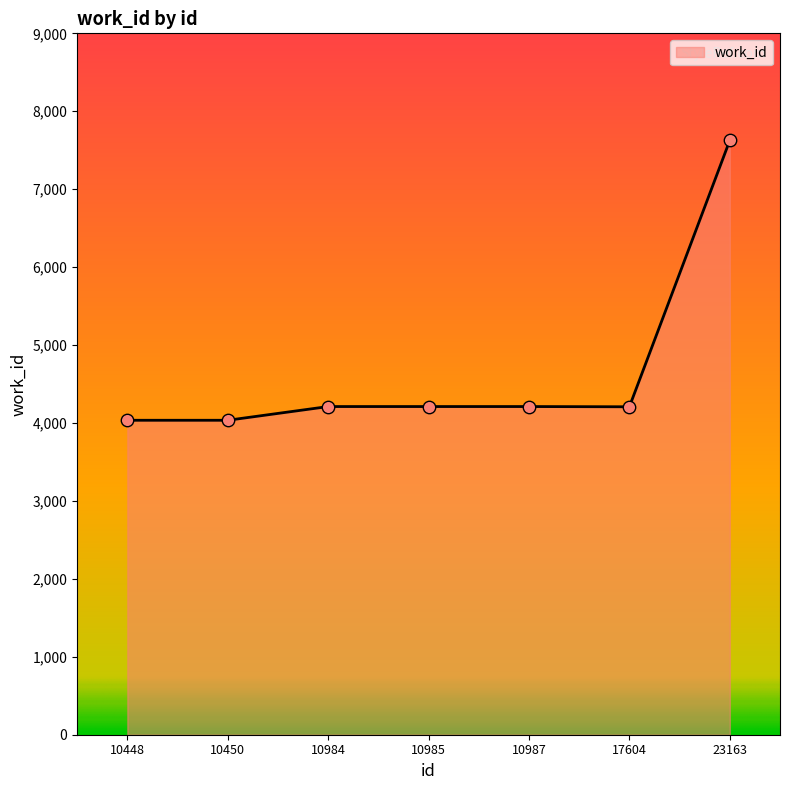

Approximately how many times larger is the value at 10984 compared to 10987?

1.0